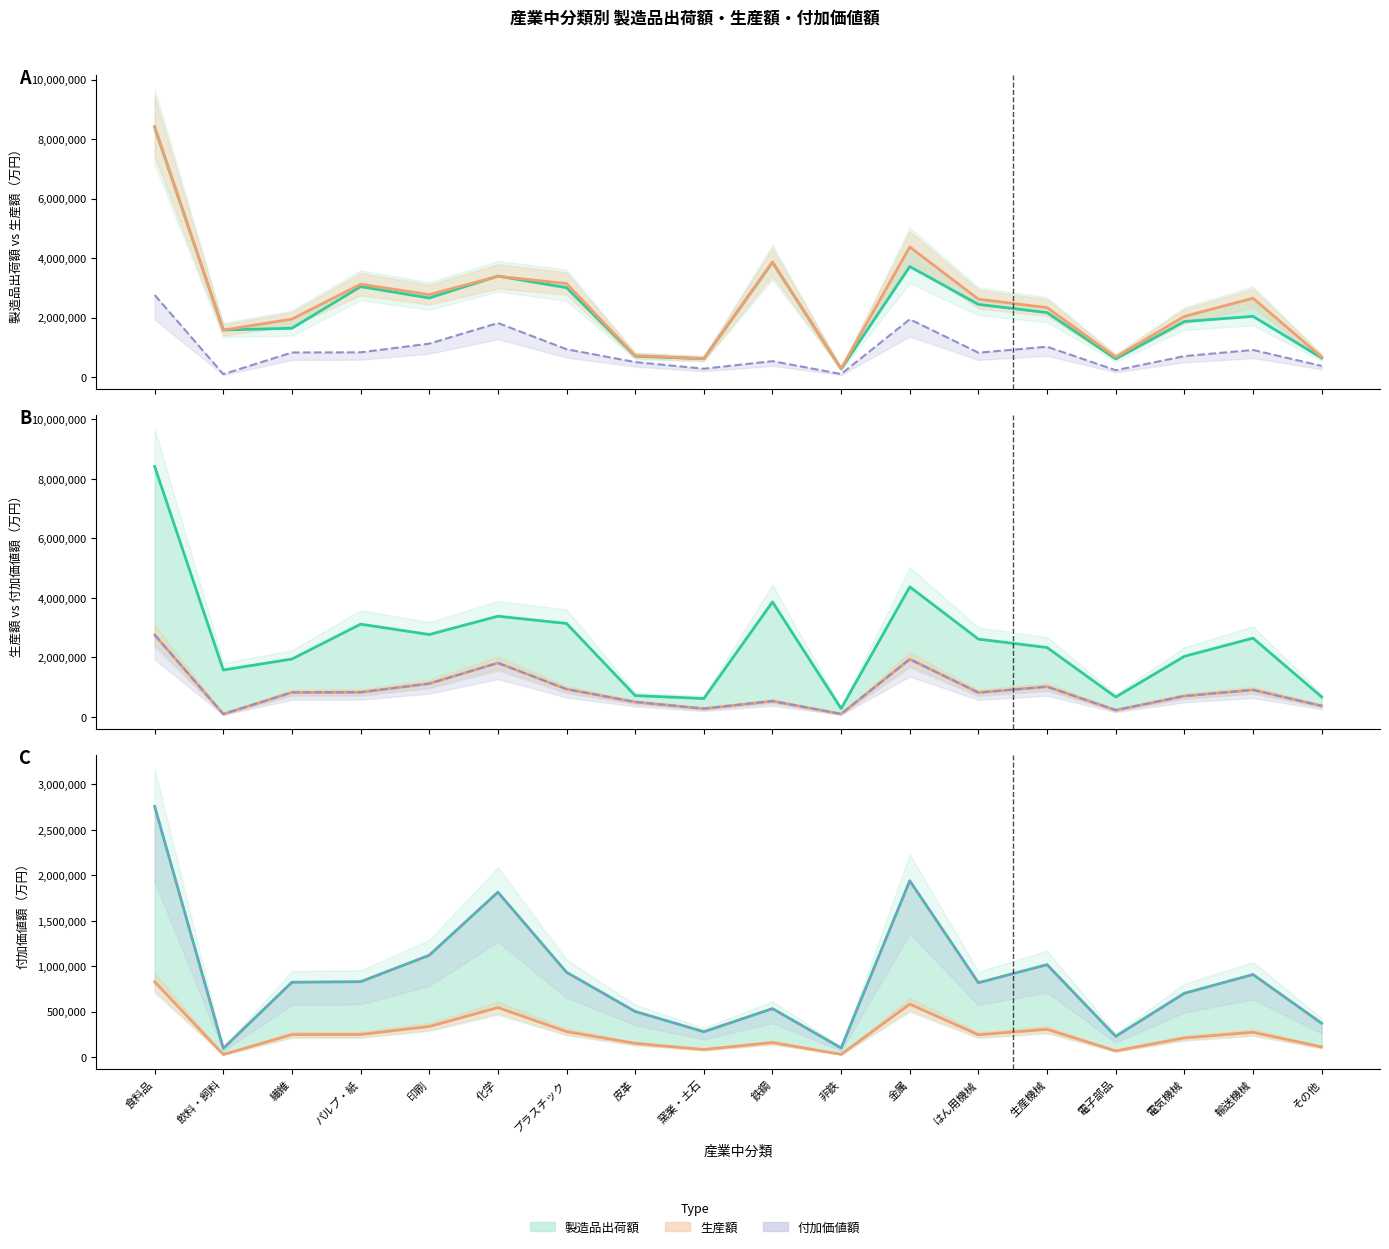

Between その他 and 電子部品, which is larger?

その他